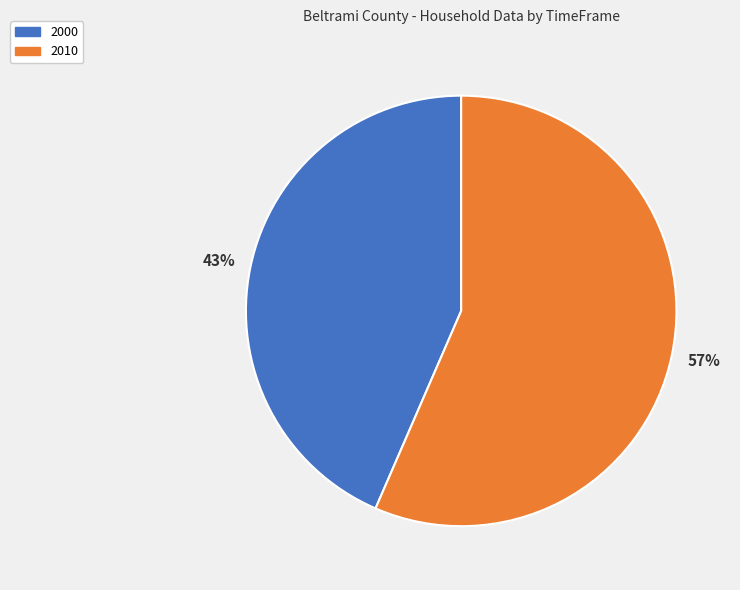

What is the majority slice?

2010